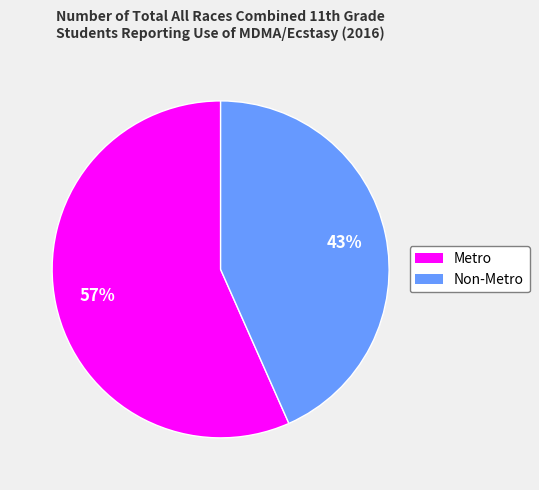

To the nearest percent, what is the combined percentage of Non-Metro and Metro?

100%